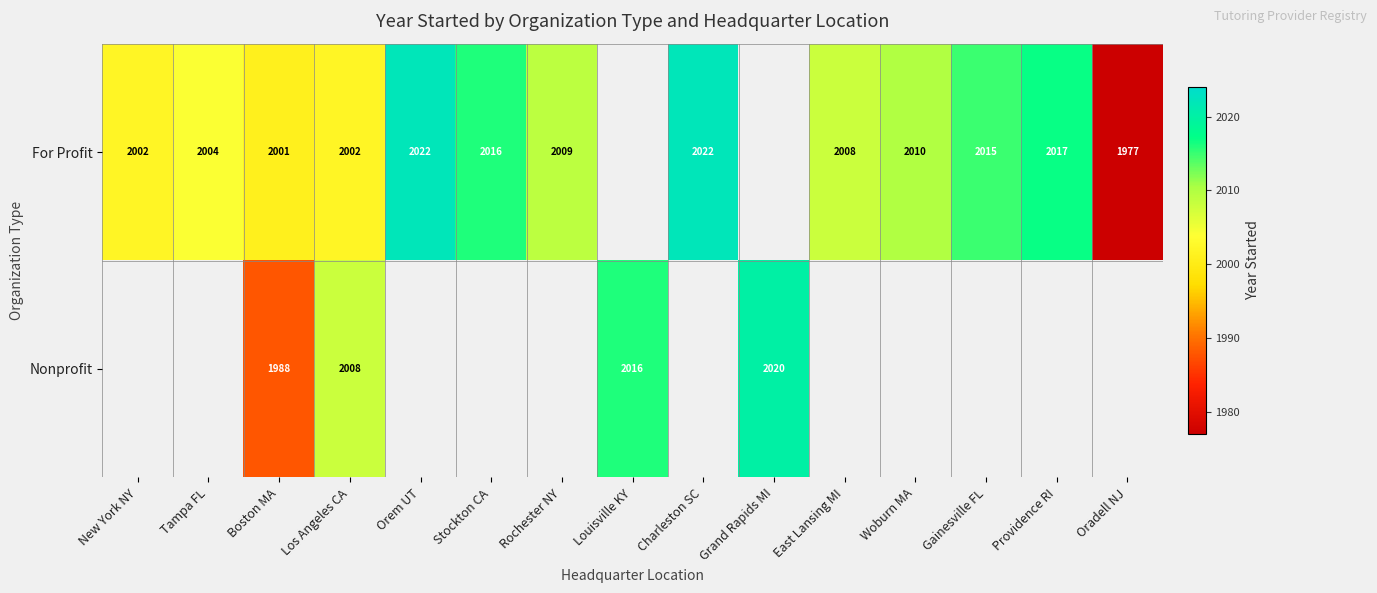

Which has a higher value, New York NY or Los Angeles CA?

New York NY